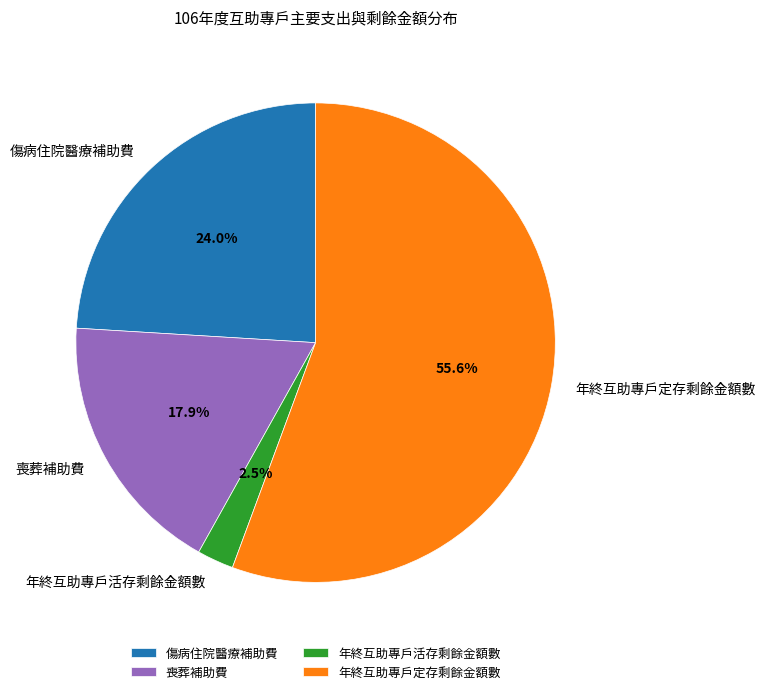

Approximately how many times larger is the value at 傷病住院醫療補助費 compared to 喪葬補助費?

1.3